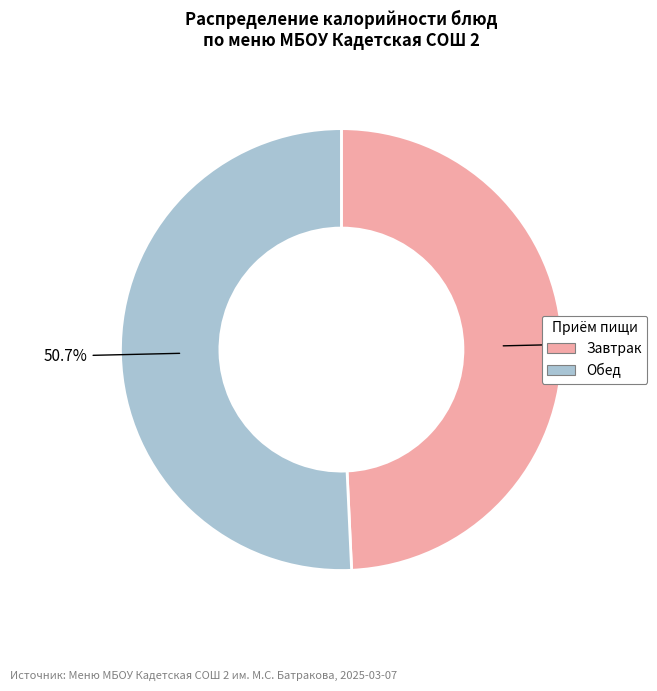

Does any single category account for the majority?

Yes